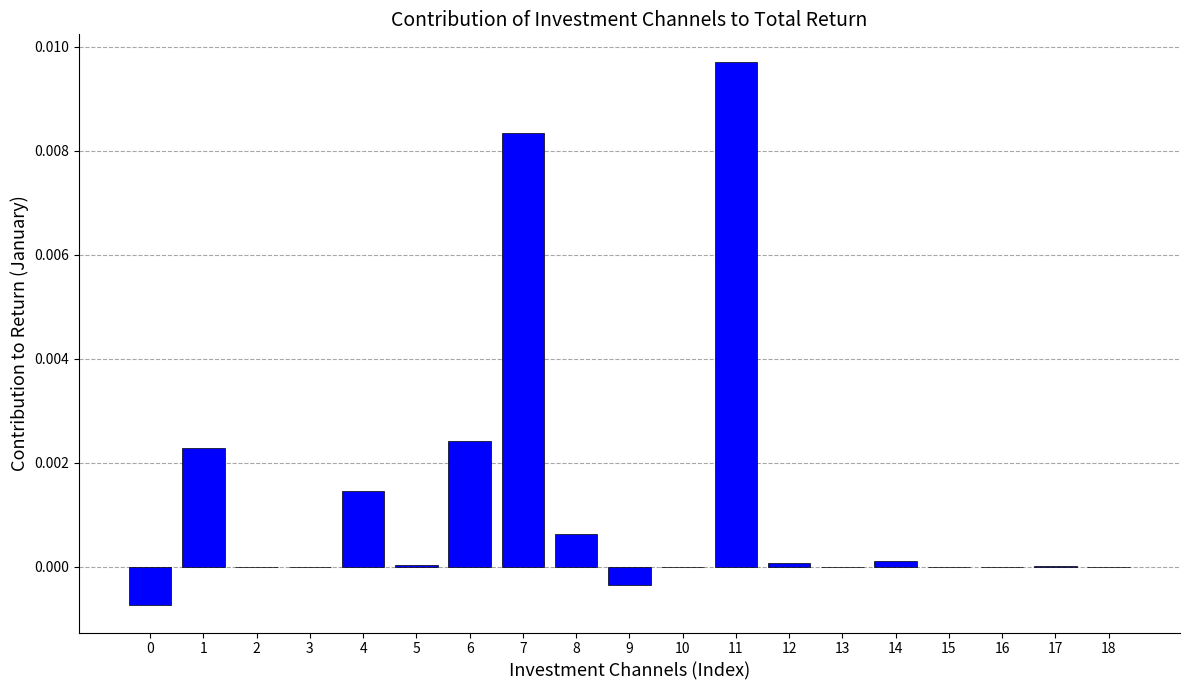

Which category has the highest value across all series?

11